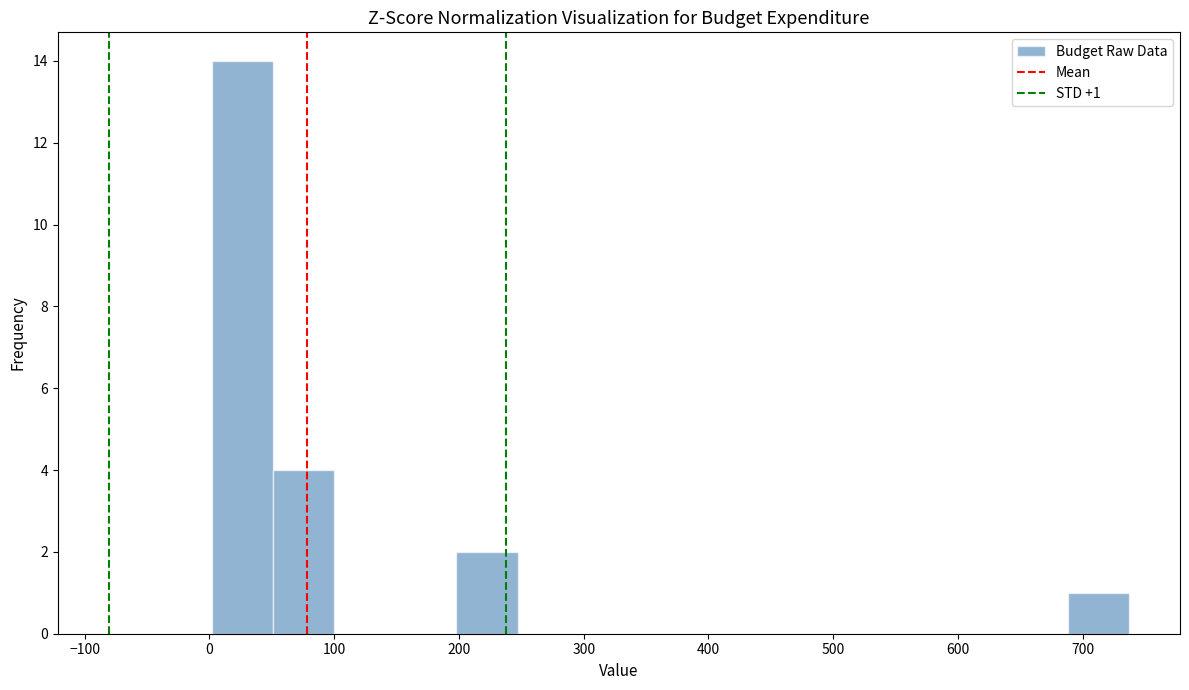

Which range on the x-axis has the tallest bar?

0 to 50